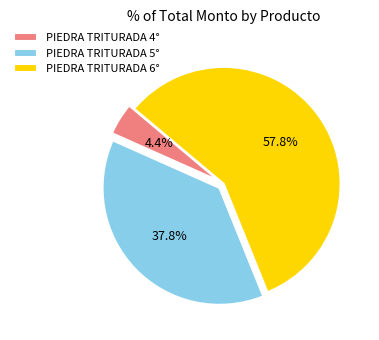

Rank the categories by value from lowest to highest.

PIEDRA TRITURADA 4°, PIEDRA TRITURADA 5°, PIEDRA TRITURADA 6°